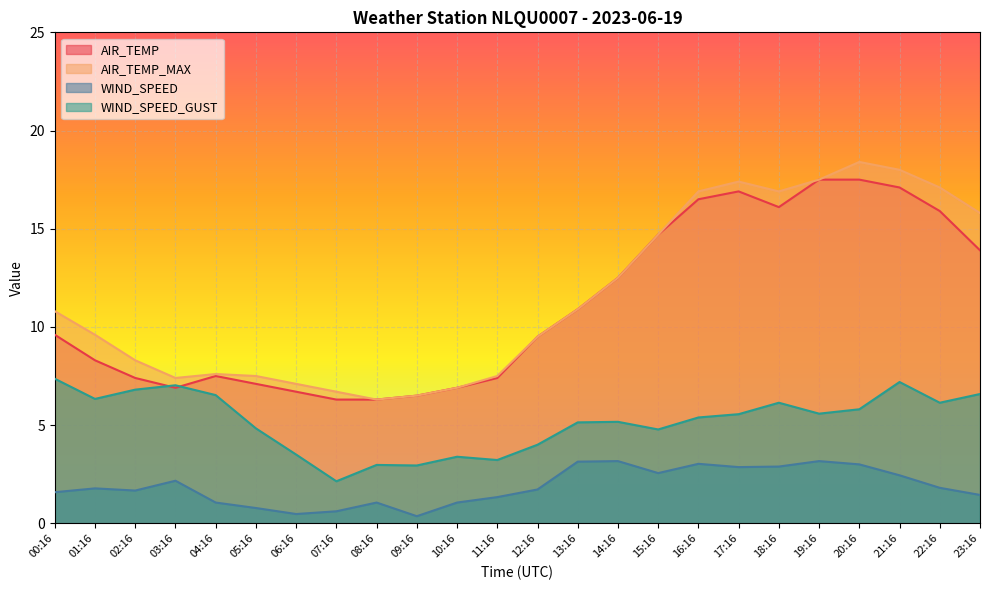

True or false: WIND_SPEED and AIR_TEMP_MAX cross at least once.

False